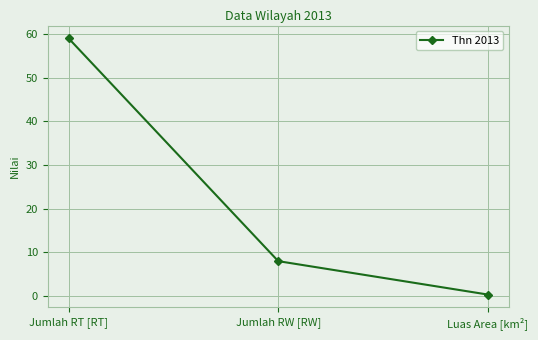

Approximately how many times larger is the value at Jumlah RT [RT] compared to Jumlah RW [RW]?

7.4